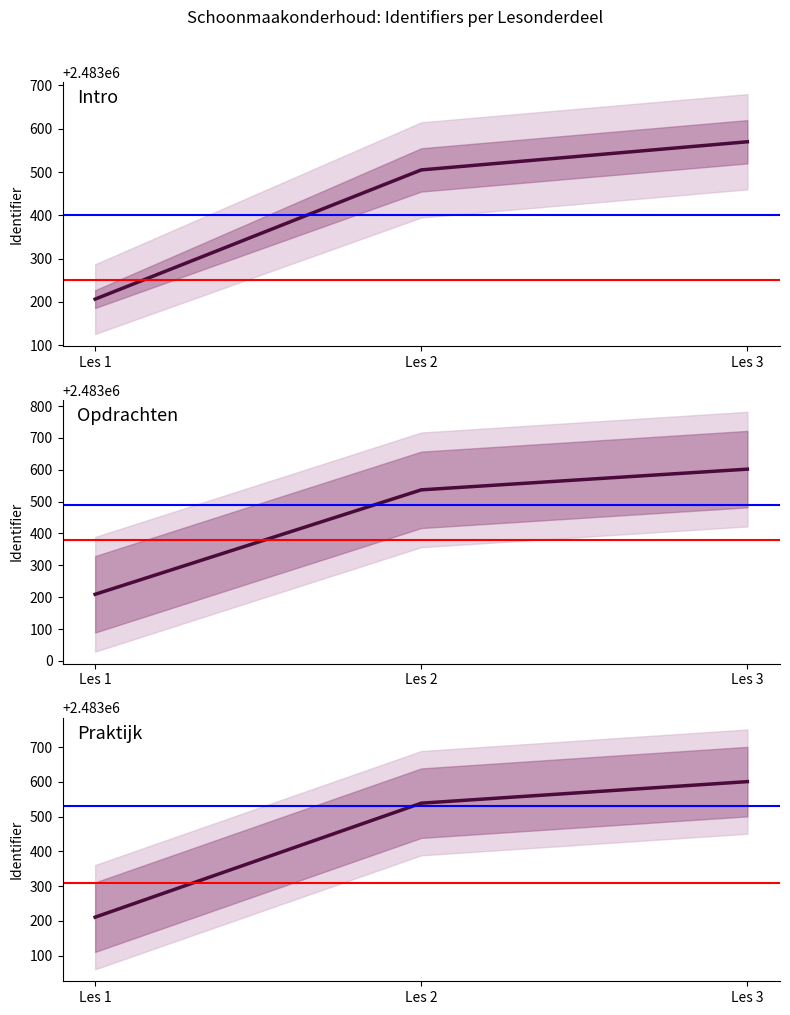

At which label is Opdrachten (mid) closest to 2483405?

Les 2